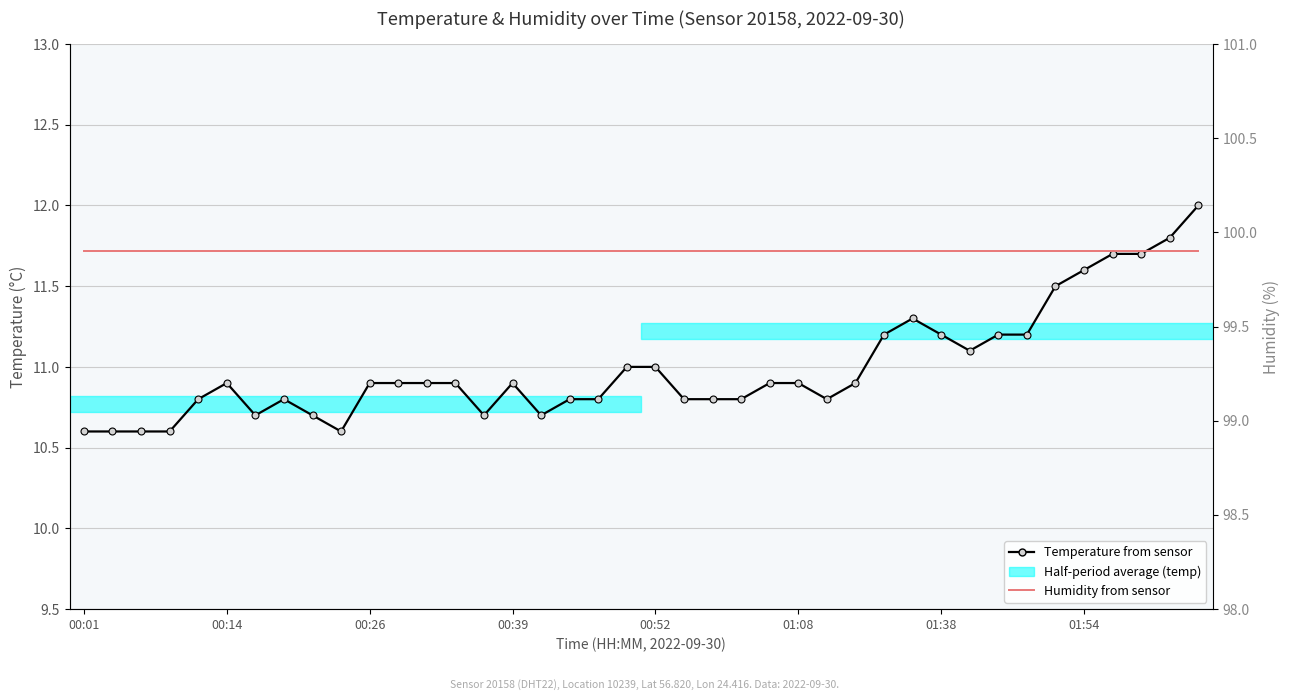

Which series has the widest spread of values?

Temperature from sensor